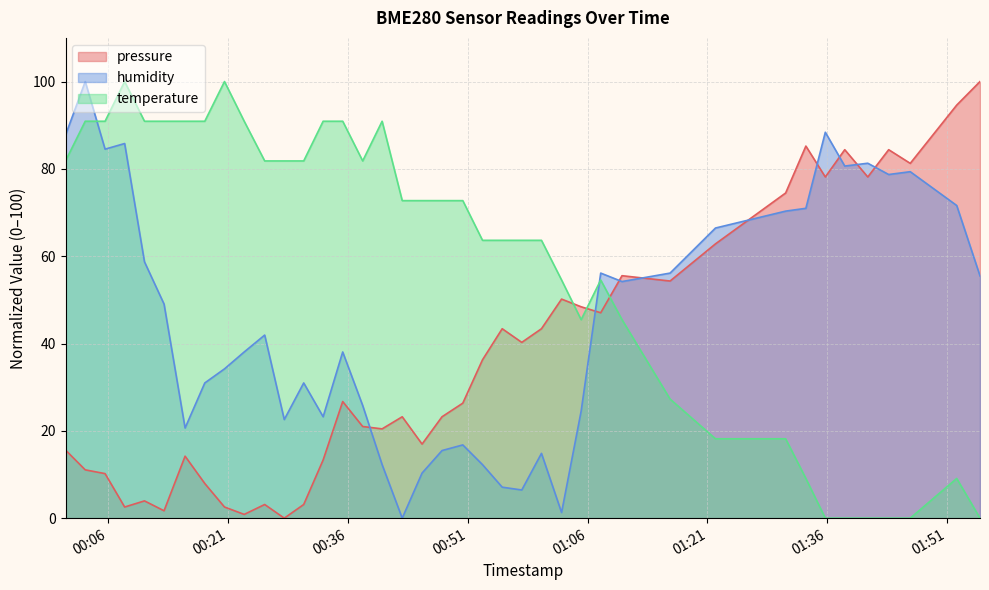

Which series ends up on top after the final intersection of humidity and pressure?

pressure